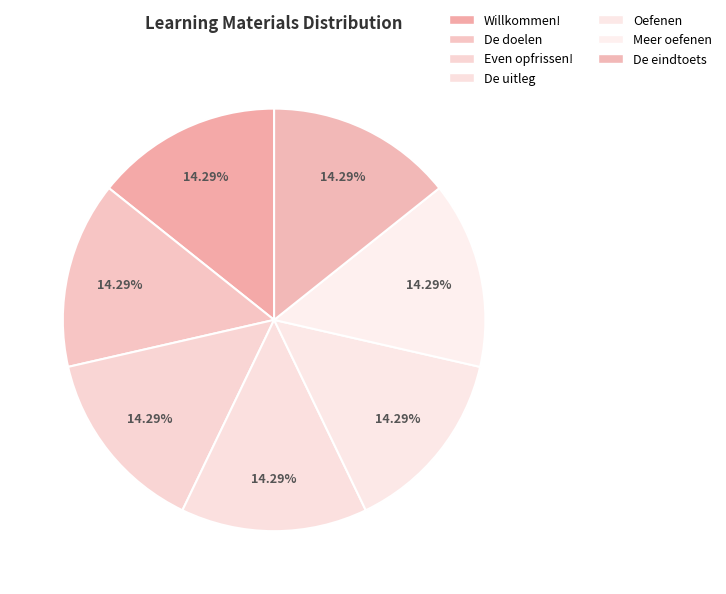

Count the number of slices in the pie.

7